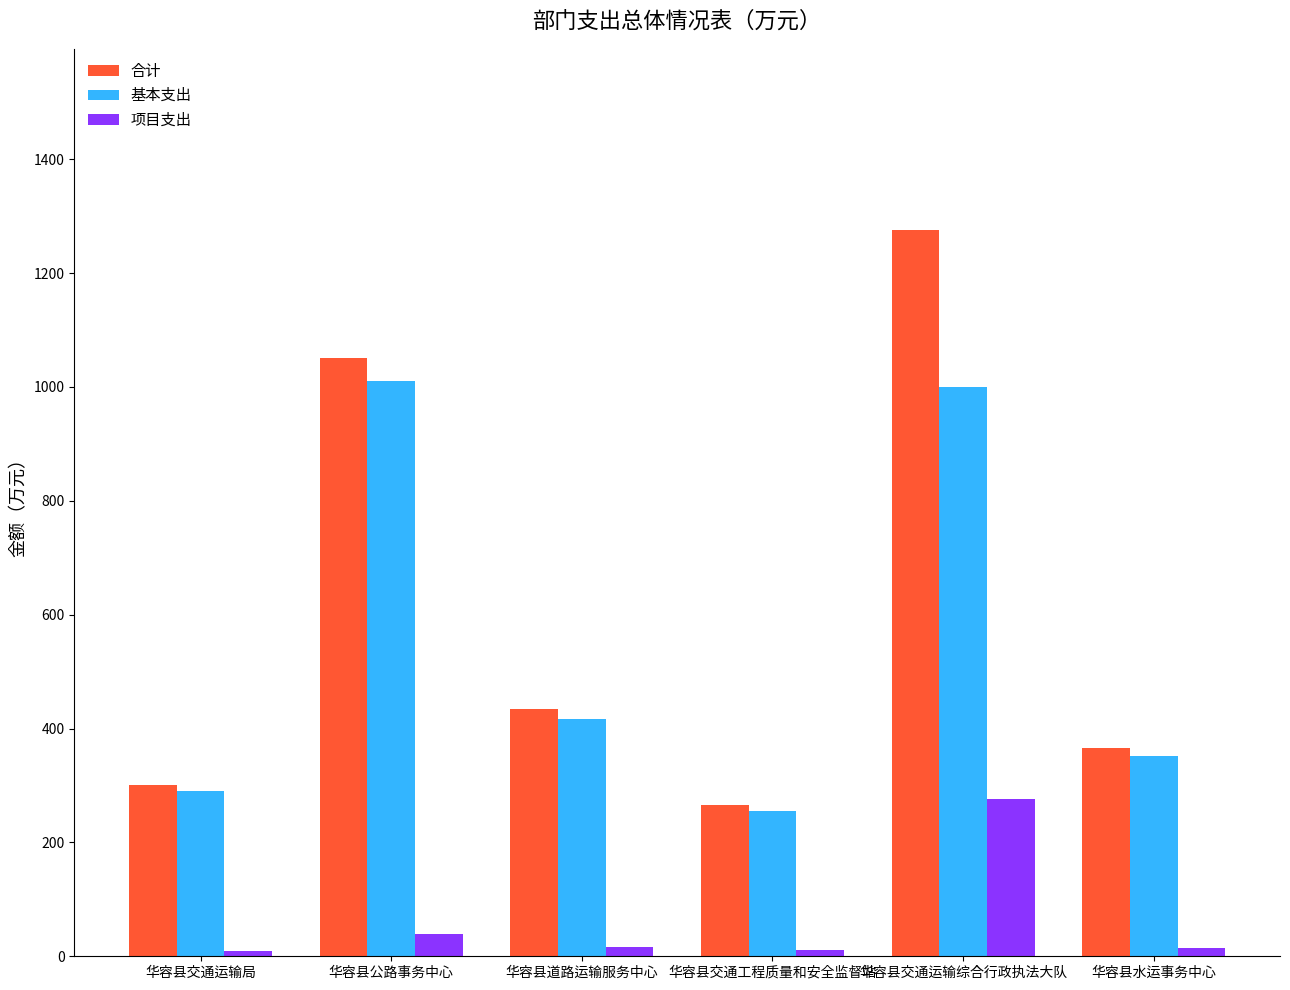

What is the average value of the 基本支出 series?

554.0